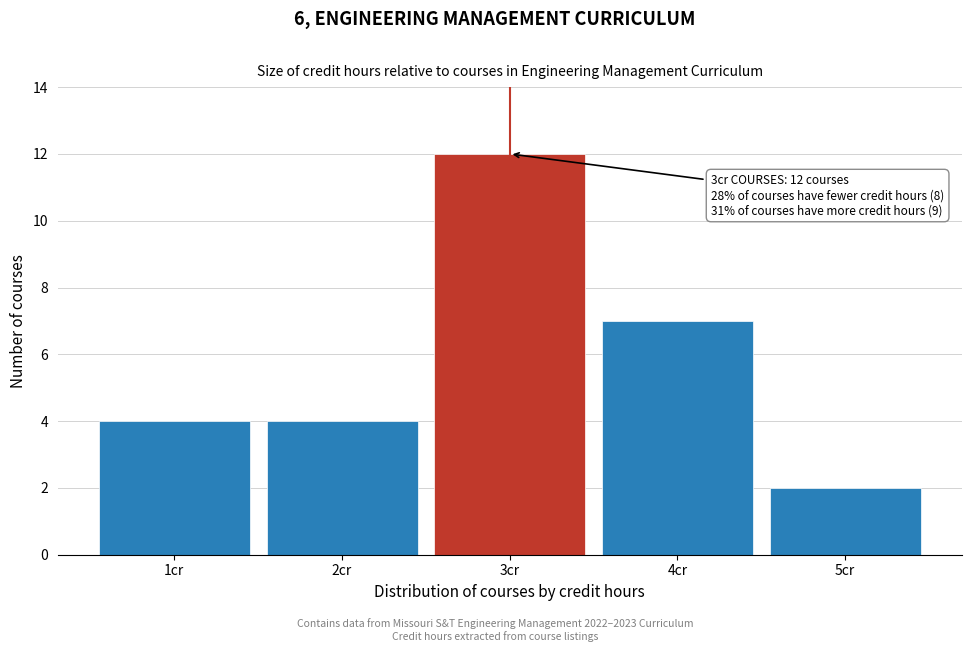

Reading left to right, transcribe all the data shown in this chart.

4	4	12	7	2